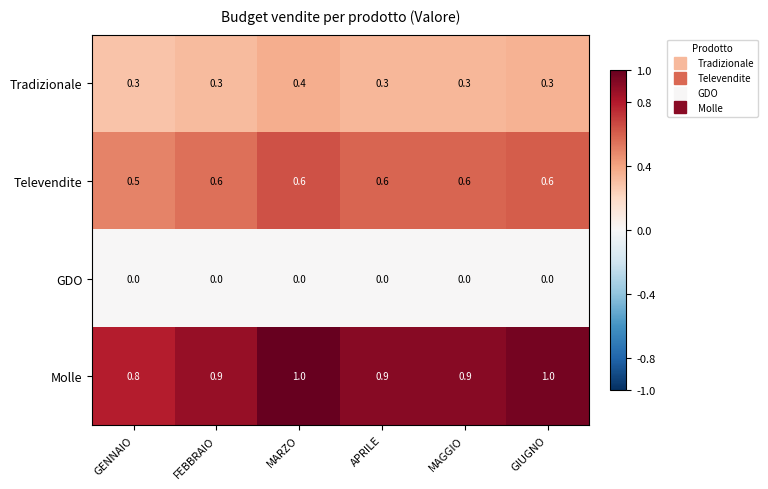

List the series in order of their peak value, lowest first.

GDO, Tradizionale, Televendite, Molle